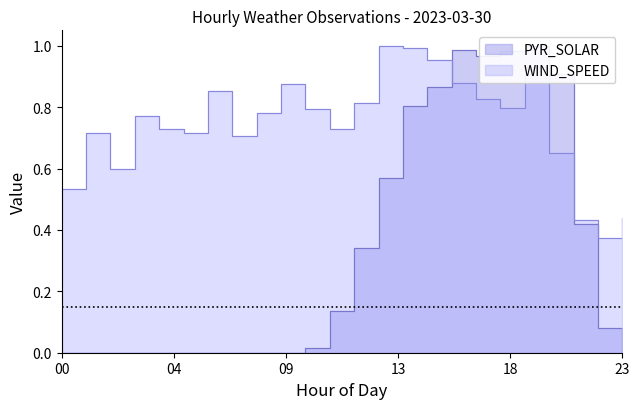

What is the sum of the WIND_SPEED values at 21 and 19?

1.4